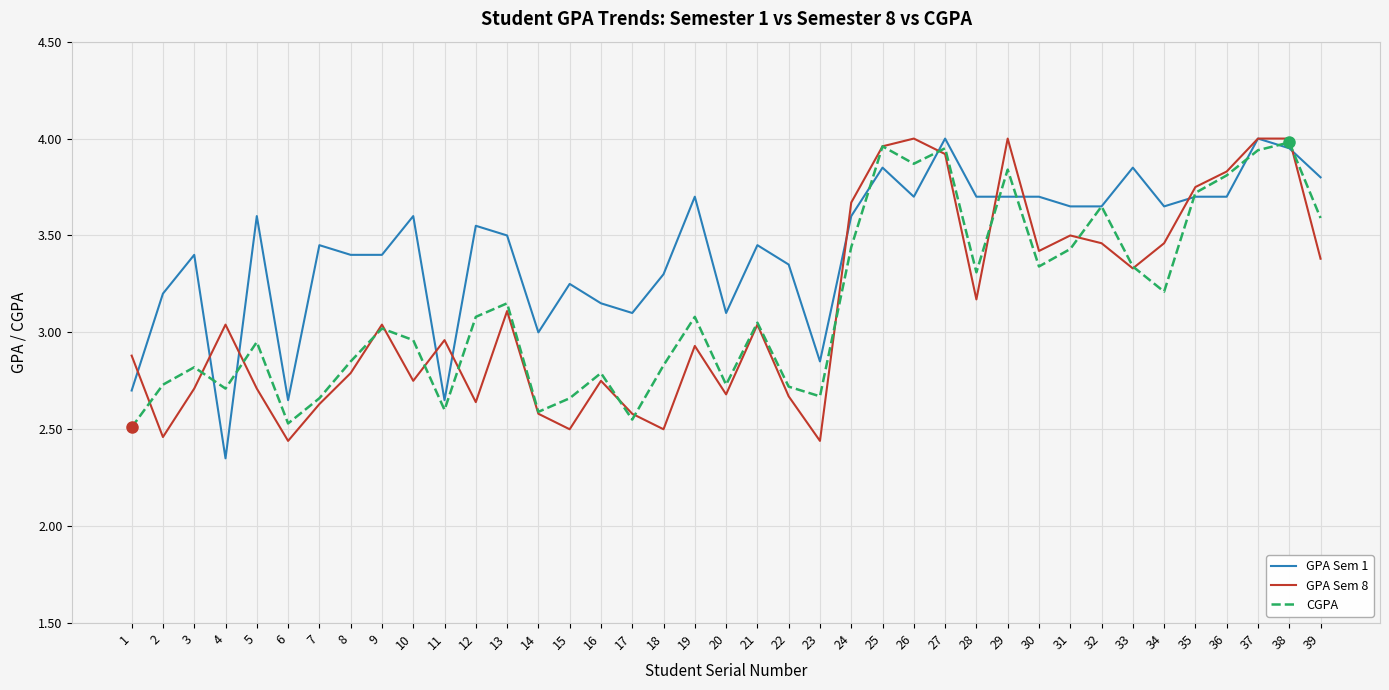

How many values in the CGPA series exceed 3?

21